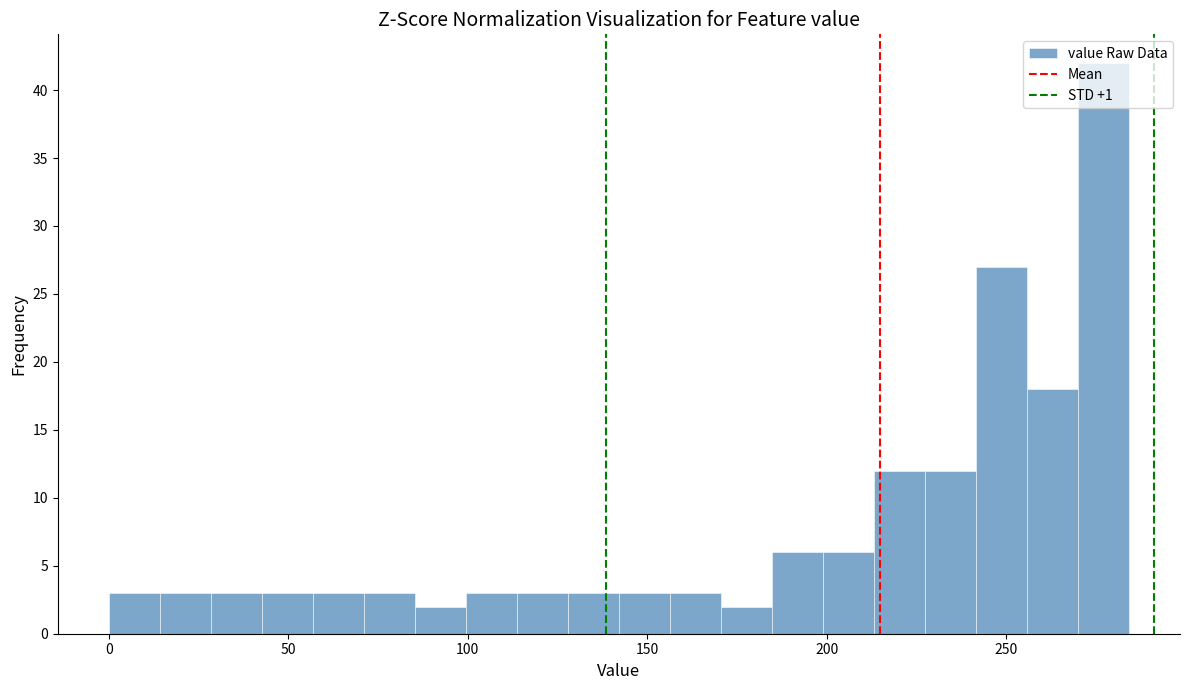

Read against the x-axis, roughly where is the centre of the tallest bar?

275